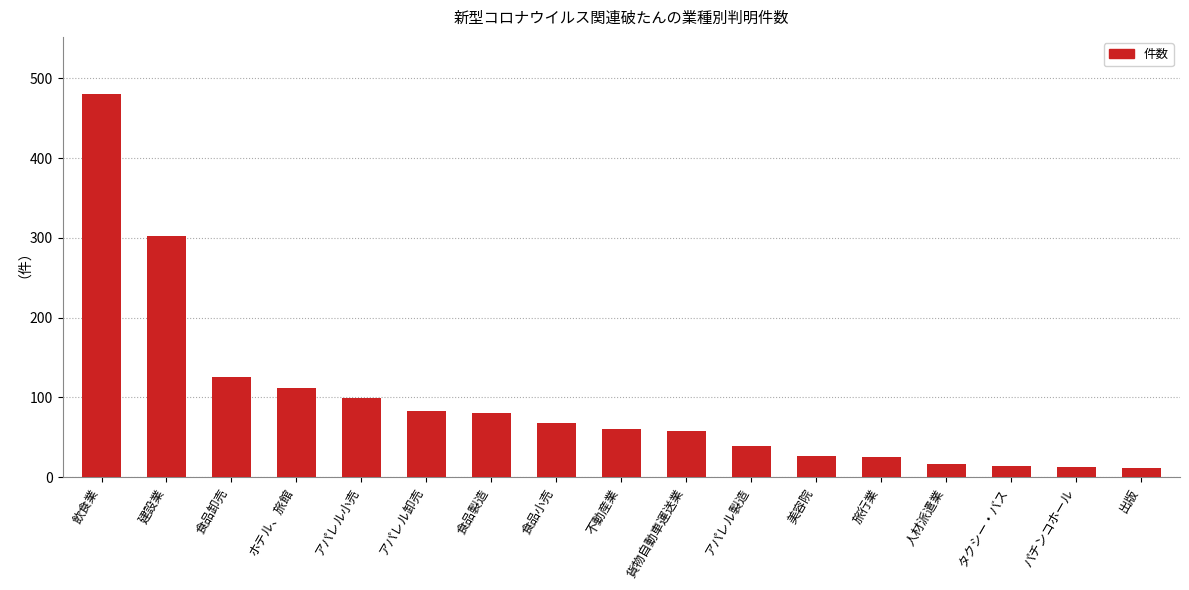

What is the difference between the maximum and minimum values?

468